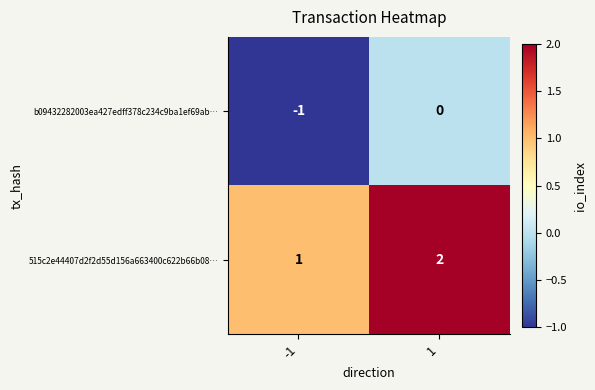

How many series are shown in this chart?

2